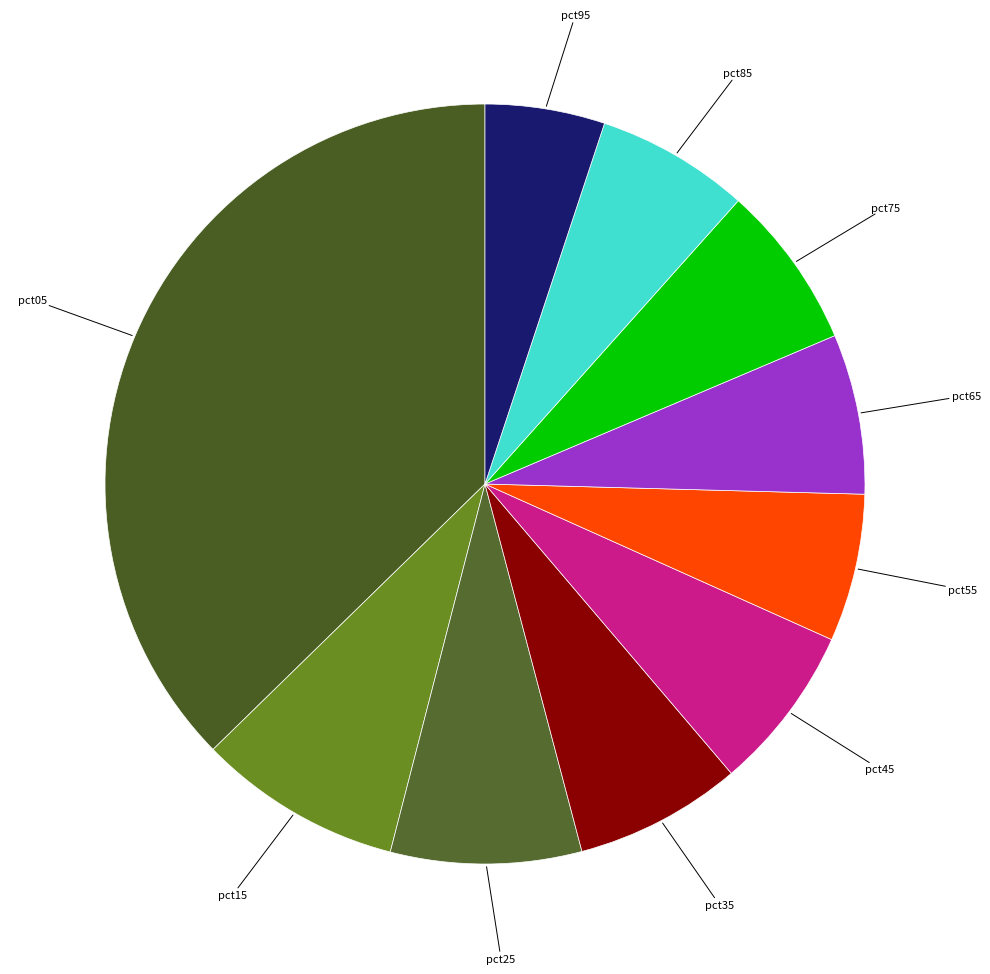

How many segments does this pie chart have?

10